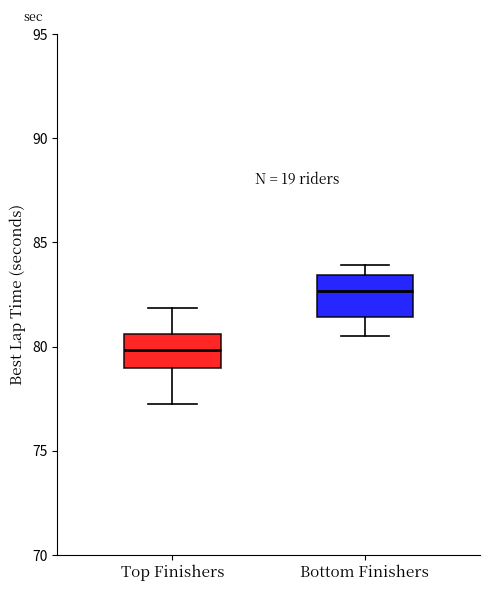

Reading left to right, transcribe this box plot: for each box, give where its median line is, the range the box spans, and where its two whiskers end, as read against the y-axis. The values are not printed on the chart, so give them approximately, as read against the axis.

Top Finishers: median 80.0, box 79.0 to 80.5, whiskers 77.0 to 82.0
Bottom Finishers: median 82.5, box 81.5 to 83.5, whiskers 80.5 to 84.0